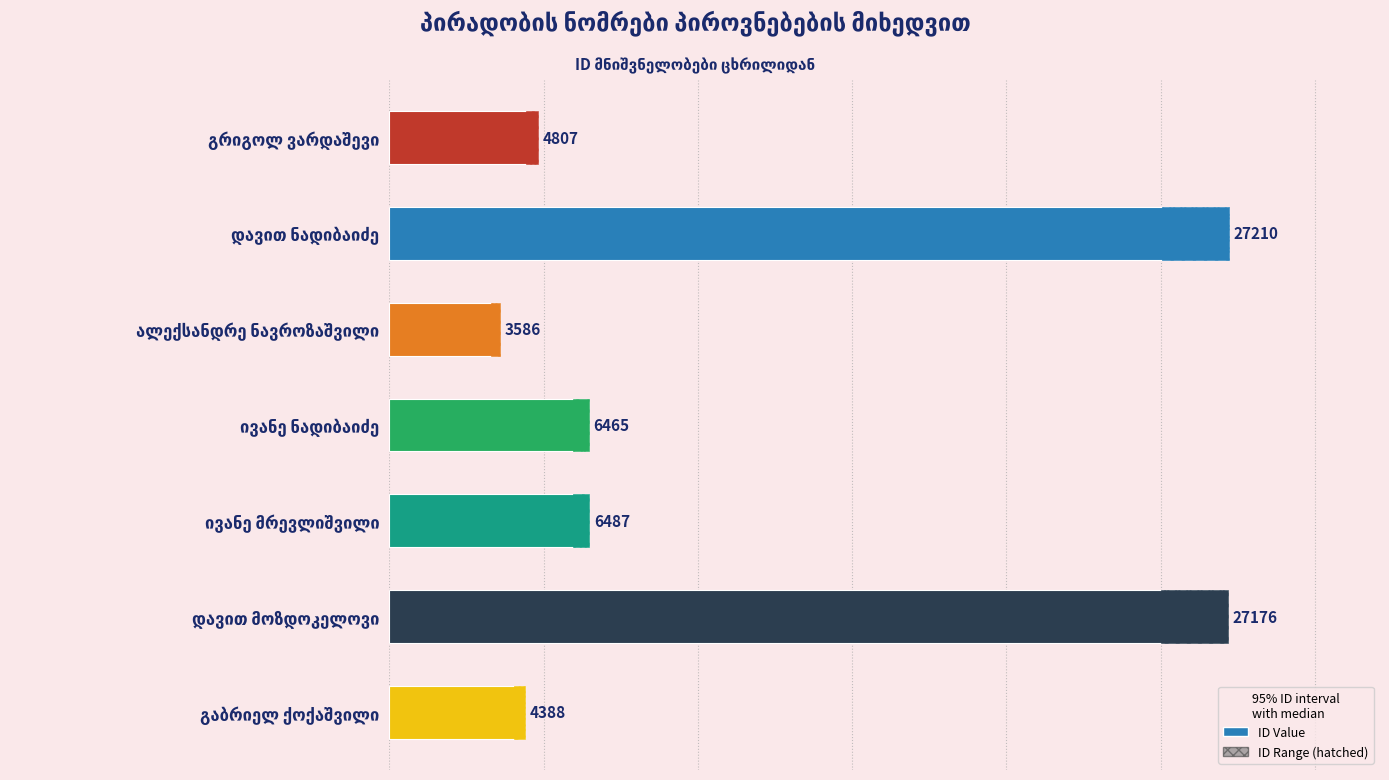

Are the bars horizontal?

Yes